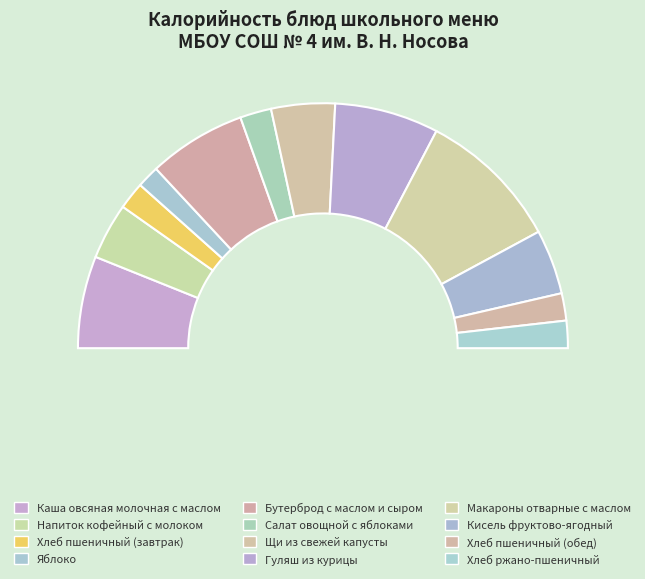

How many slices are in this pie chart?

12